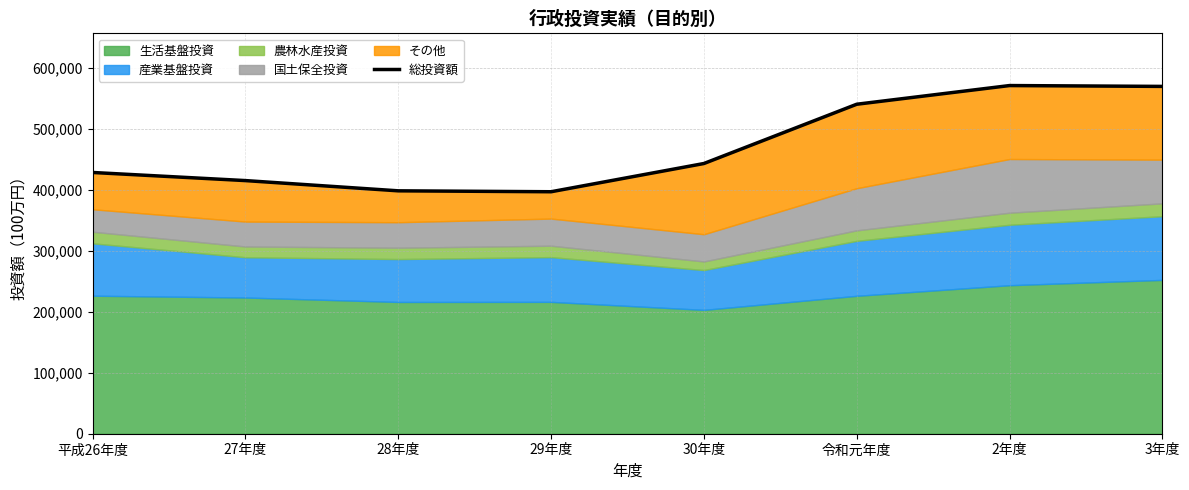

Rank the categories by value from lowest to highest.

29年度, 28年度, 27年度, 平成26年度, 30年度, 令和元年度, 3年度, 2年度